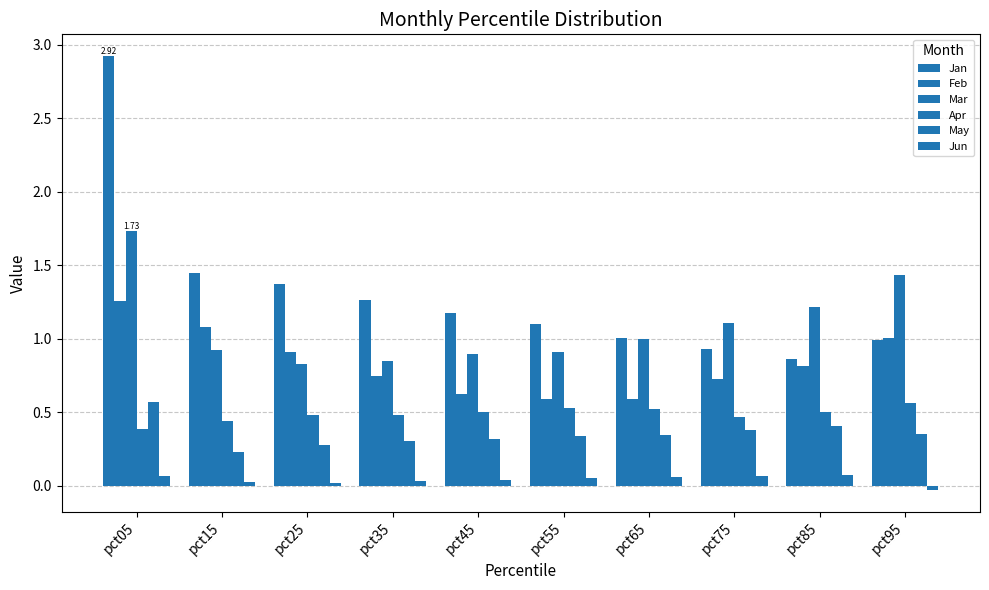

Reading left to right, transcribe all the data shown in this chart.

Jan: pct05=2.9	pct15=1.4	pct25=1.4	pct35=1.3	pct45=1.2	pct55=1.1	pct65=1.0	pct75=0.9	pct85=0.9	pct95=1.0
Feb: pct05=1.3	pct15=1.1	pct25=0.9	pct35=0.7	pct45=0.6	pct55=0.6	pct65=0.6	pct75=0.7	pct85=0.8	pct95=1.0
Mar: pct05=1.7	pct15=0.9	pct25=0.8	pct35=0.9	pct45=0.9	pct55=0.9	pct65=1.0	pct75=1.1	pct85=1.2	pct95=1.4
Apr: pct05=0.4	pct15=0.4	pct25=0.5	pct35=0.5	pct45=0.5	pct55=0.5	pct65=0.5	pct75=0.5	pct85=0.5	pct95=0.6
May: pct05=0.6	pct15=0.2	pct25=0.3	pct35=0.3	pct45=0.3	pct55=0.3	pct65=0.3	pct75=0.4	pct85=0.4	pct95=0.4
Jun: pct05=0.1	pct15=0.0	pct25=0.0	pct35=0.0	pct45=0.0	pct55=0.0	pct65=0.1	pct75=0.1	pct85=0.1	pct95=-0.0